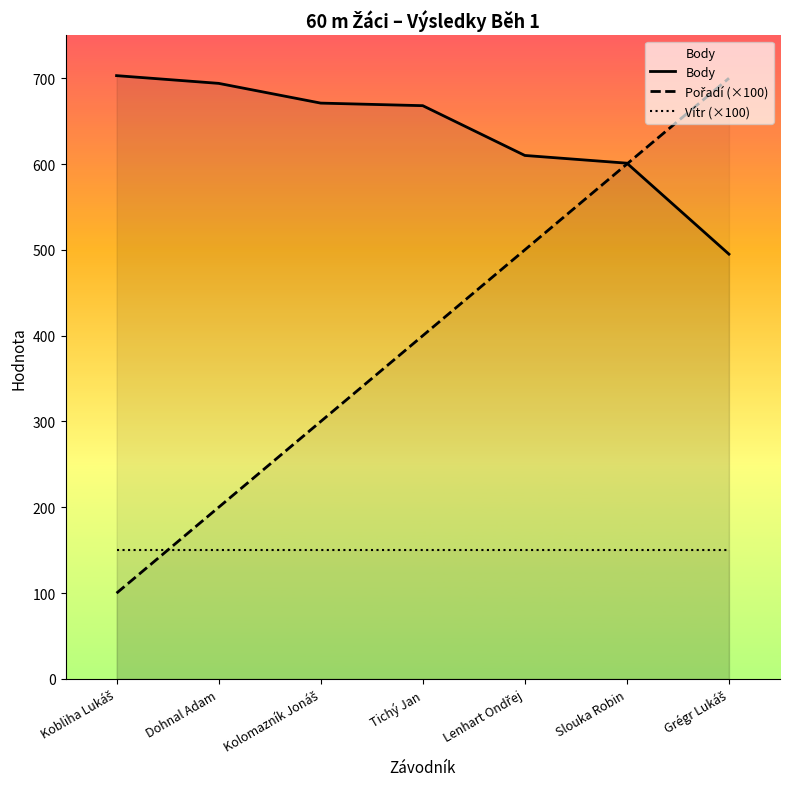

Reading right to left, what are all the values shown in this chart?

Body: Grégr Lukáš=495	Slouka Robin=601	Lenhart Ondřej=610	Tichý Jan=668	Kolomazník Jonáš=671	Dohnal Adam=694	Kobliha Lukáš=703
Pořadí (×100): Grégr Lukáš=700	Slouka Robin=600	Lenhart Ondřej=500	Tichý Jan=400	Kolomazník Jonáš=300	Dohnal Adam=200	Kobliha Lukáš=100
Vítr (×100): Grégr Lukáš=150	Slouka Robin=150	Lenhart Ondřej=150	Tichý Jan=150	Kolomazník Jonáš=150	Dohnal Adam=150	Kobliha Lukáš=150